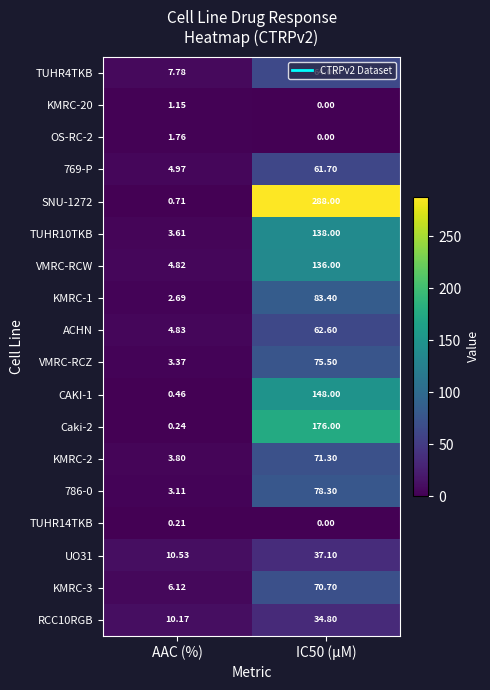

What is the maximum value shown in the chart?

288.0